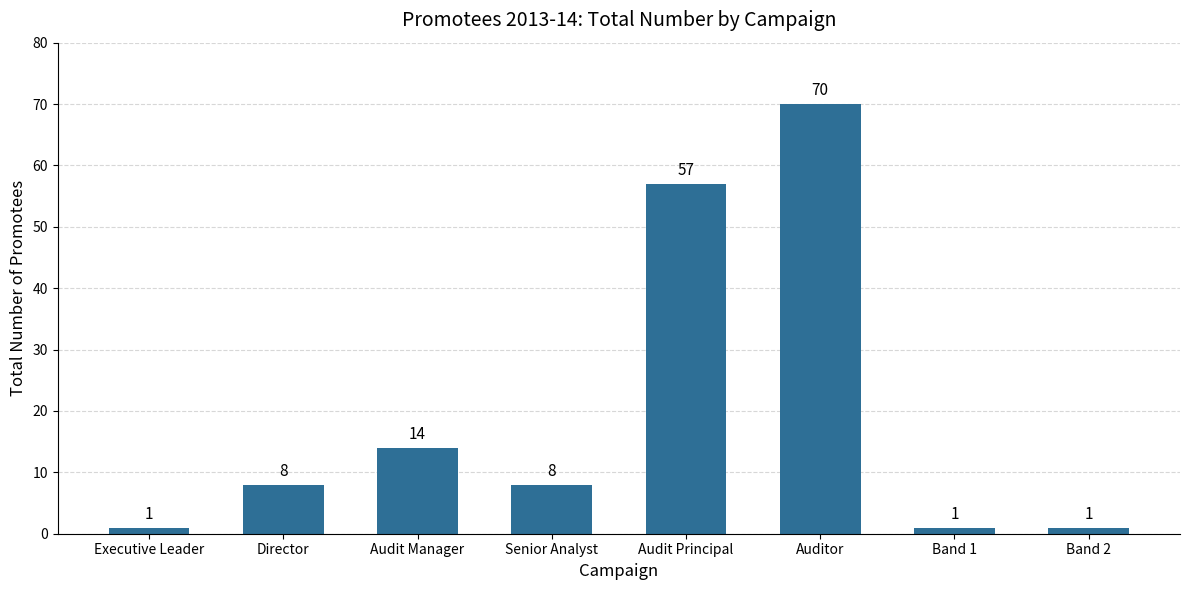

The value at Audit Manager is 14. True or false?

True